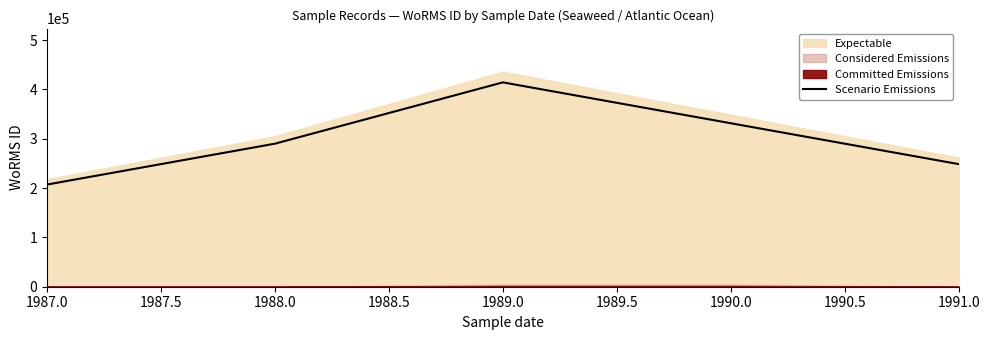

How many interior local peaks (higher than both neighbors) does the data have?

1